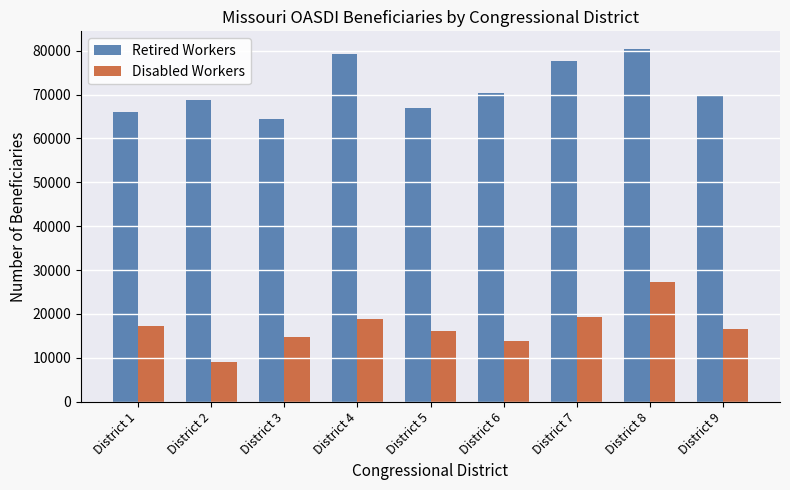

What is the total value across all series at District 7?

96873